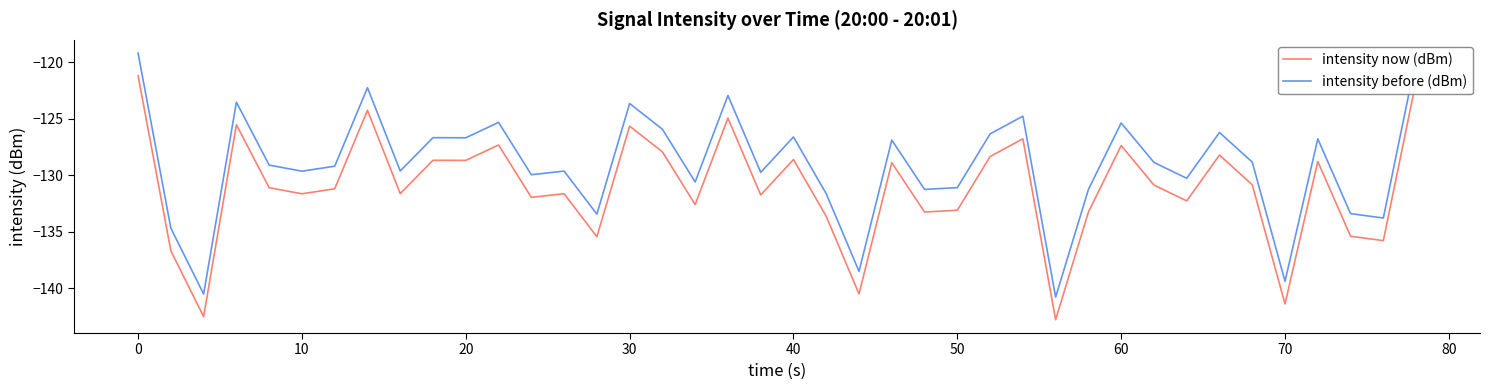

What are all the series names shown in the legend?

intensity now (dBm), intensity before (dBm)